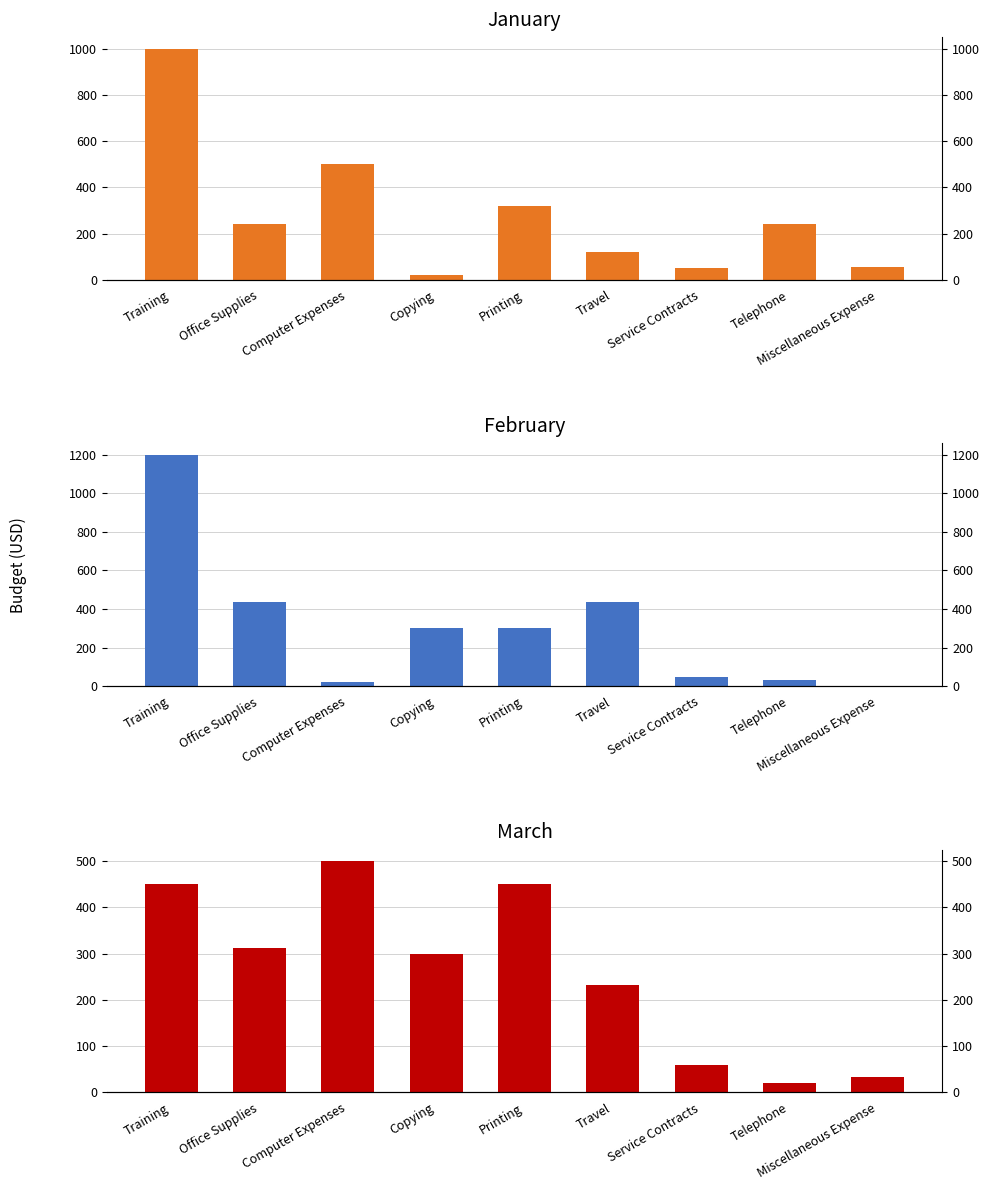

Which has a higher value, Office Supplies or Computer Expenses?

Computer Expenses